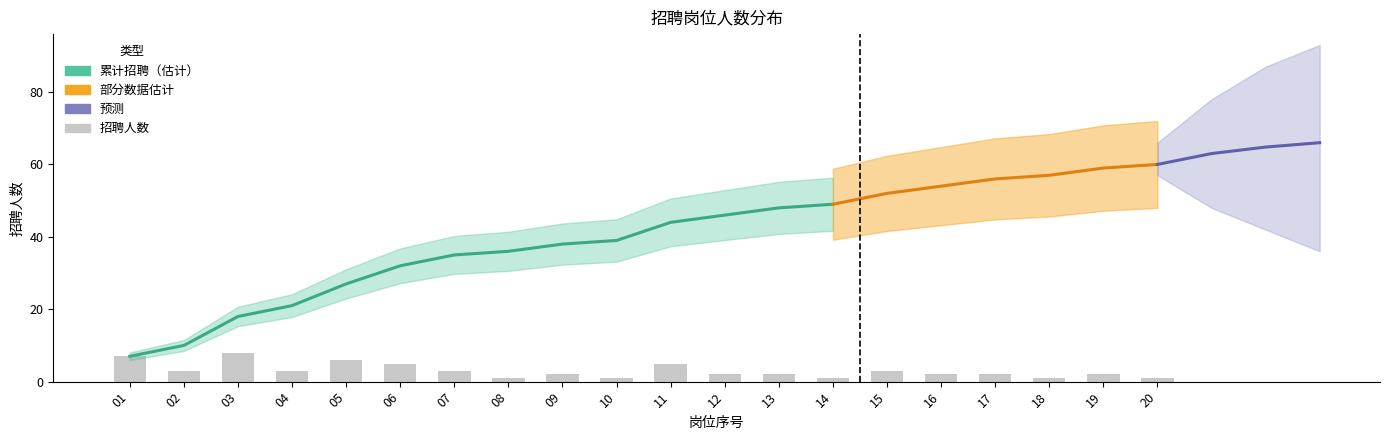

Does the chart contain stacked bars?

No